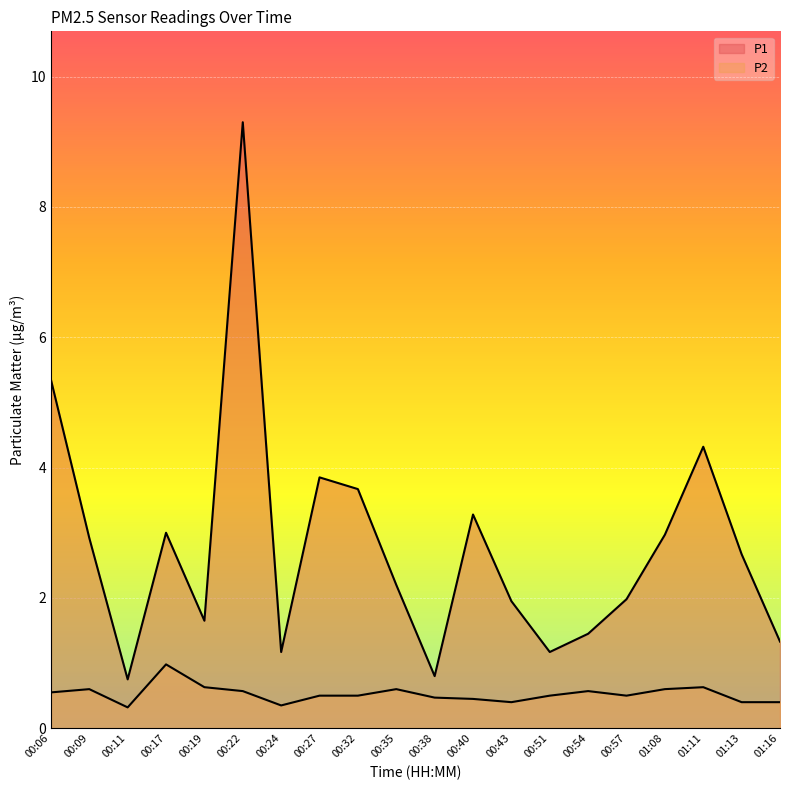

True or false: P1 and P2 intersect in this chart.

False